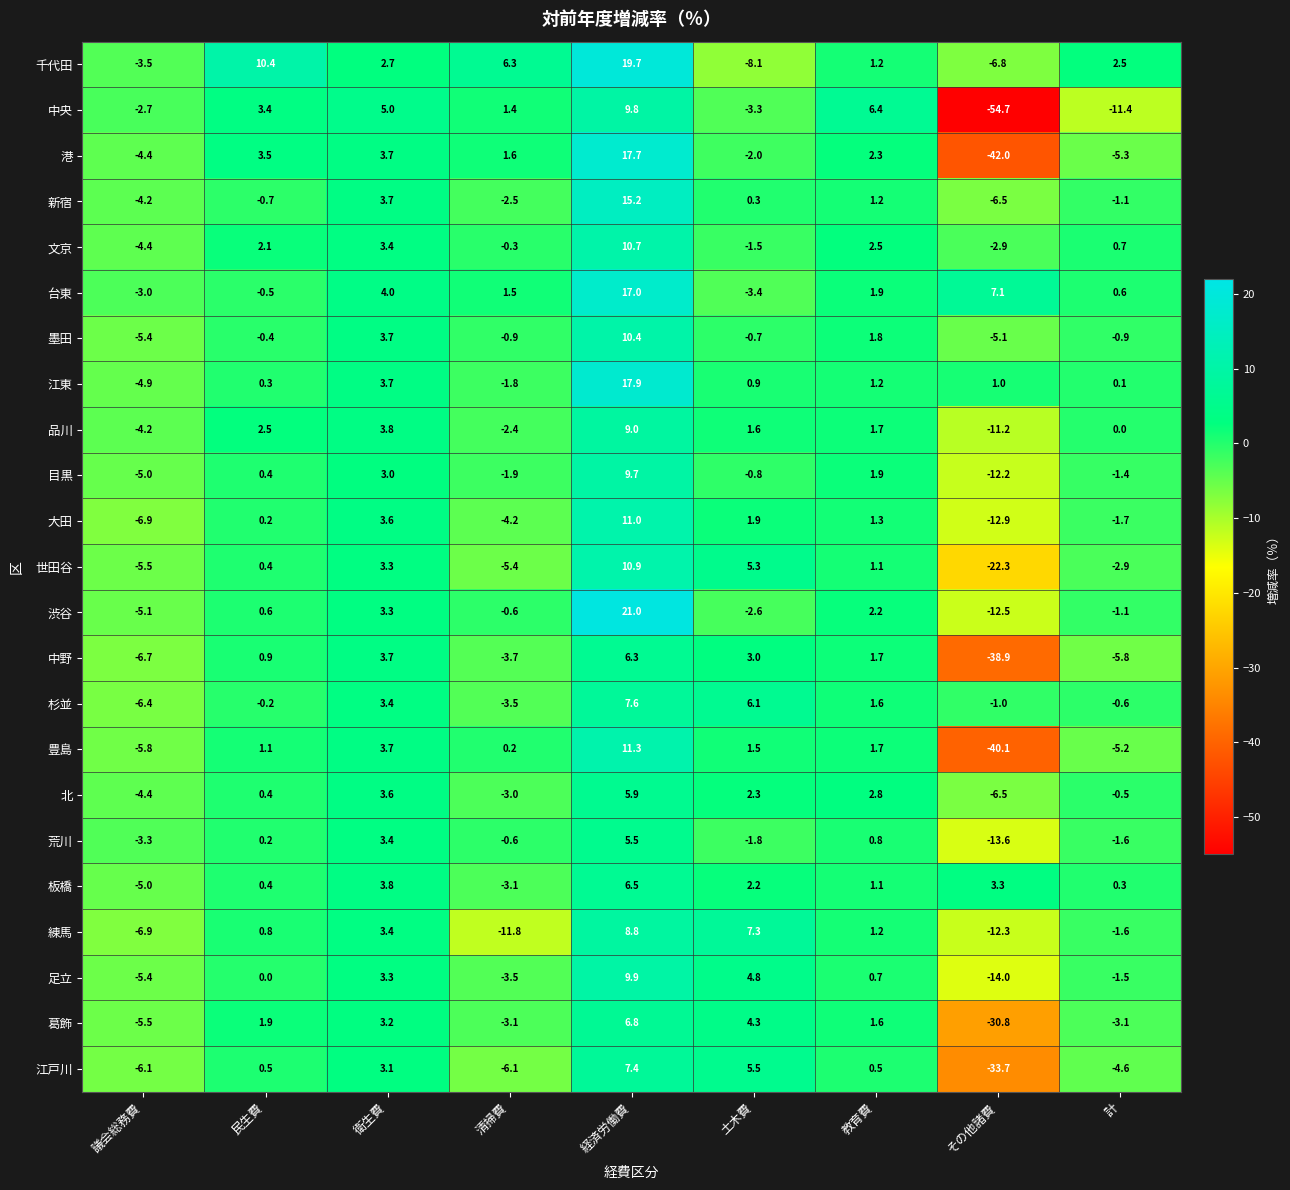

How many negative values does the 江戸川 series have?

4